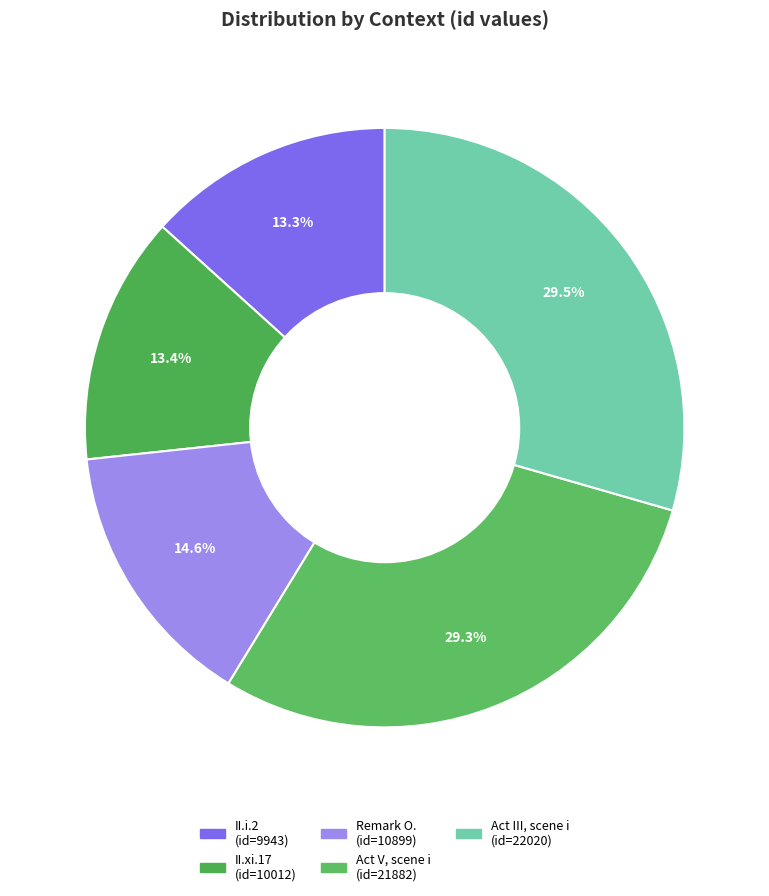

How many segments does this pie chart have?

5